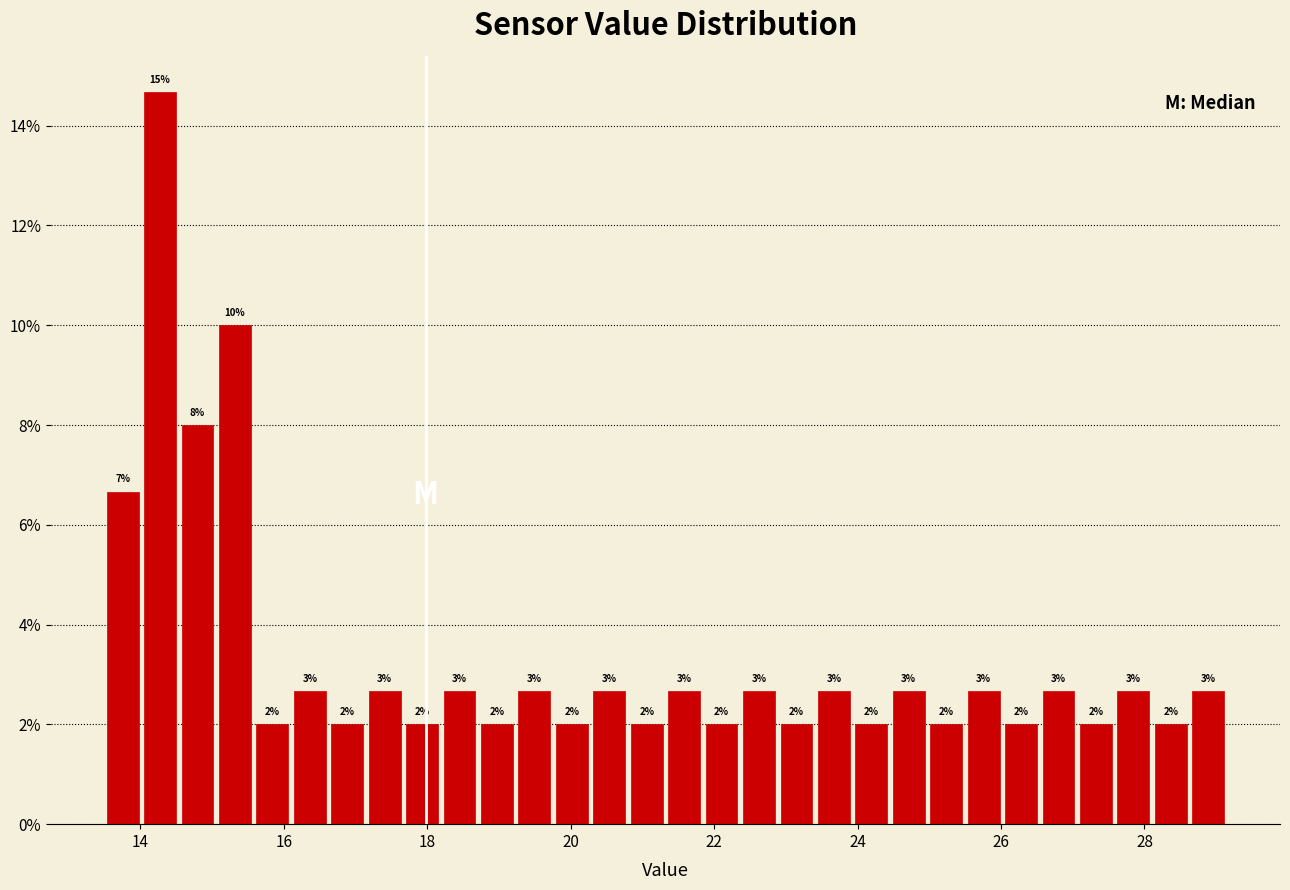

Read against the x-axis, roughly where is the centre of the tallest bar?

14.2